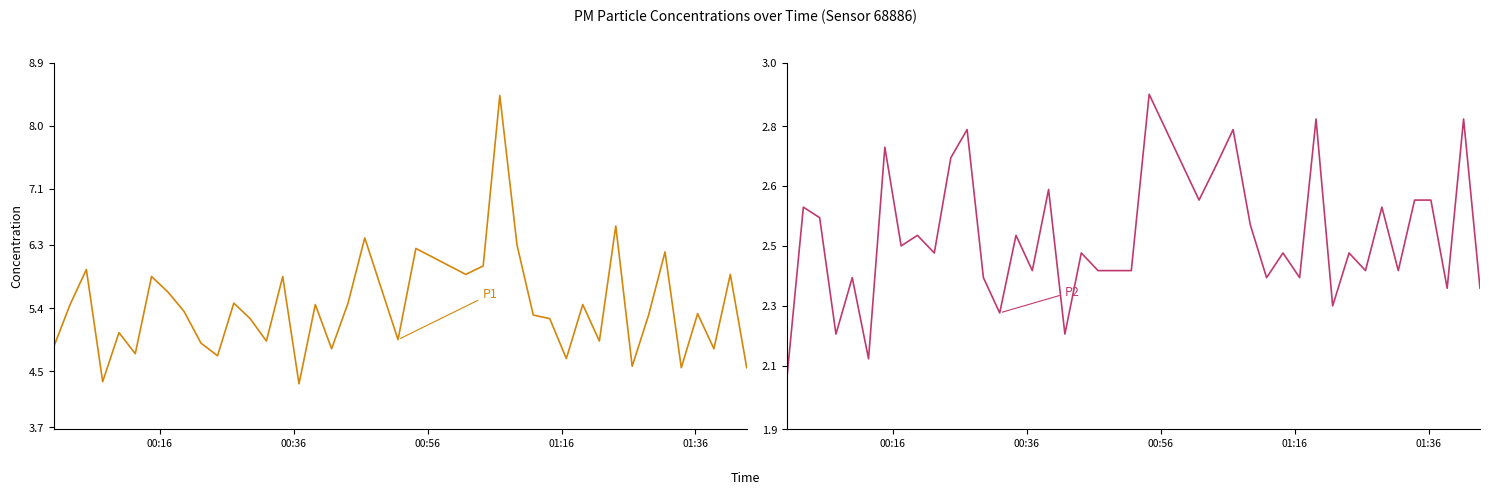

What are all the series names shown in the legend?

P1, P2